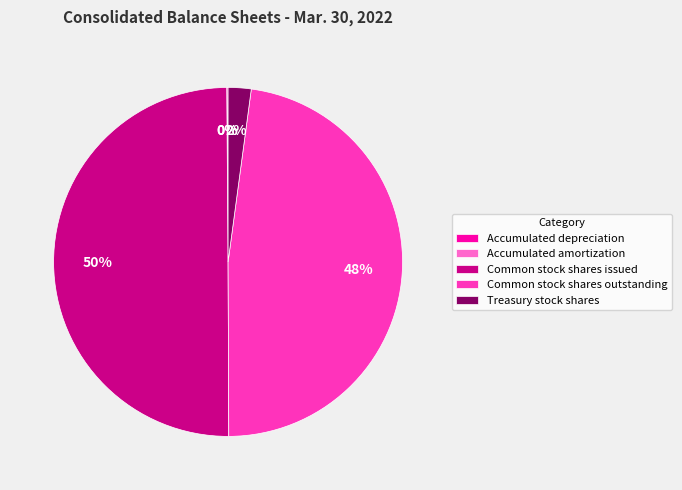

Is it true that Treasury stock shares is 2% of the pie?

True